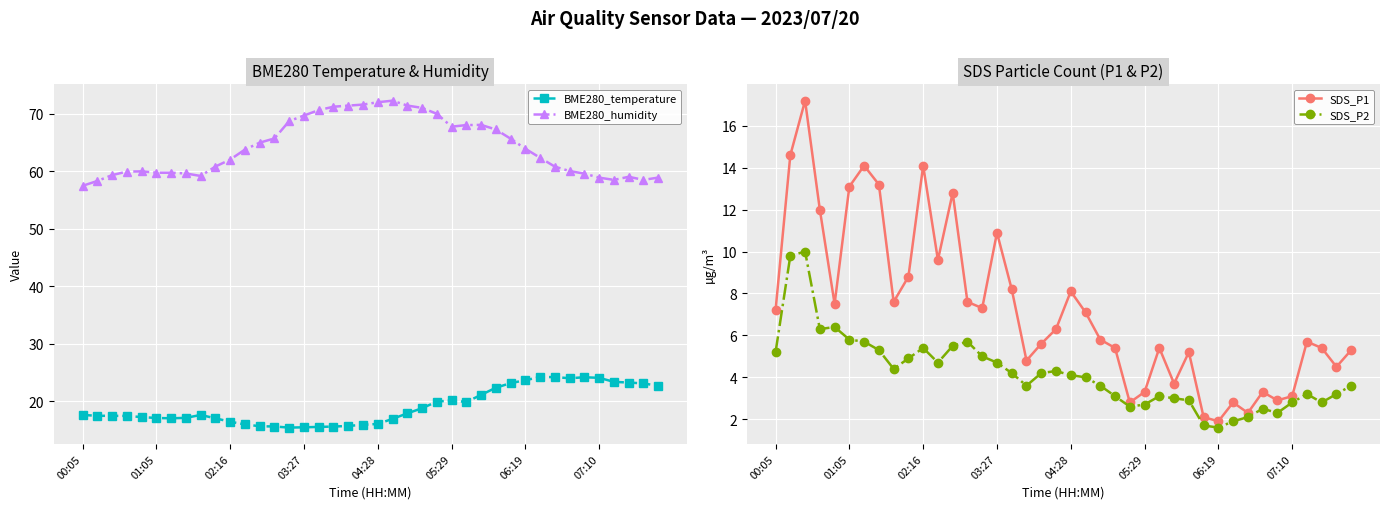

True or false: SDS_P2 and SDS_P1 cross at least once.

False